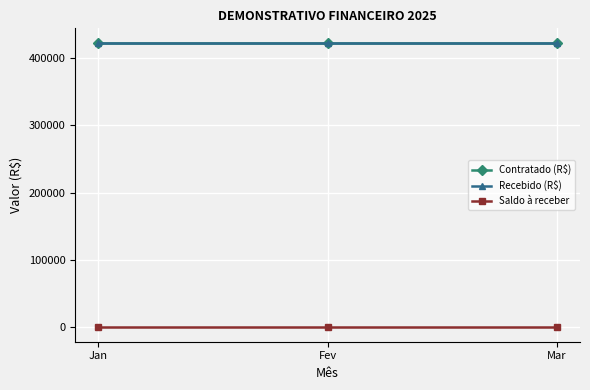

At how many categories does at least one series exceed 84693?

3